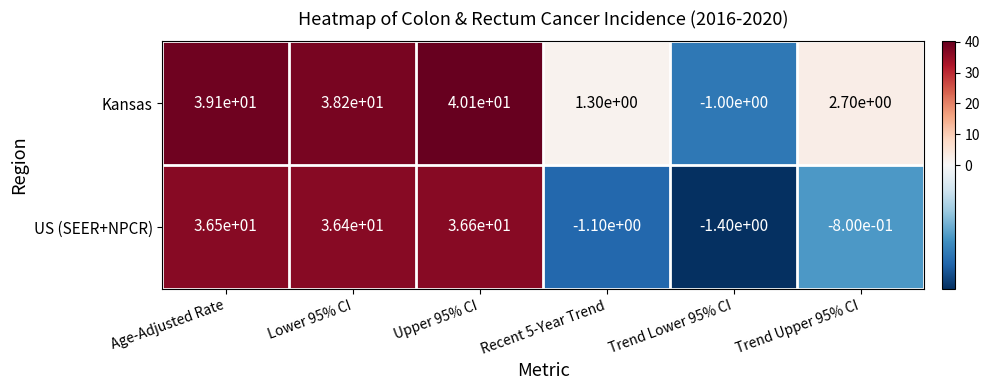

What is the sum of the US (SEER+NPCR) values at Recent 5-Year Trend and Age-Adjusted Rate?

35.4